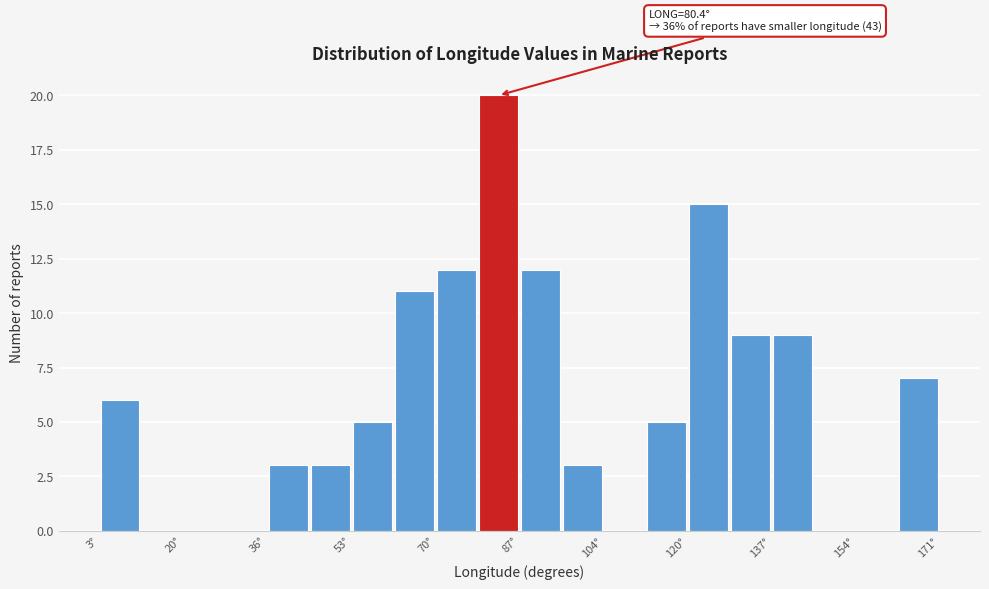

Over which range of the x-axis is the bar tallest?

78 to 86